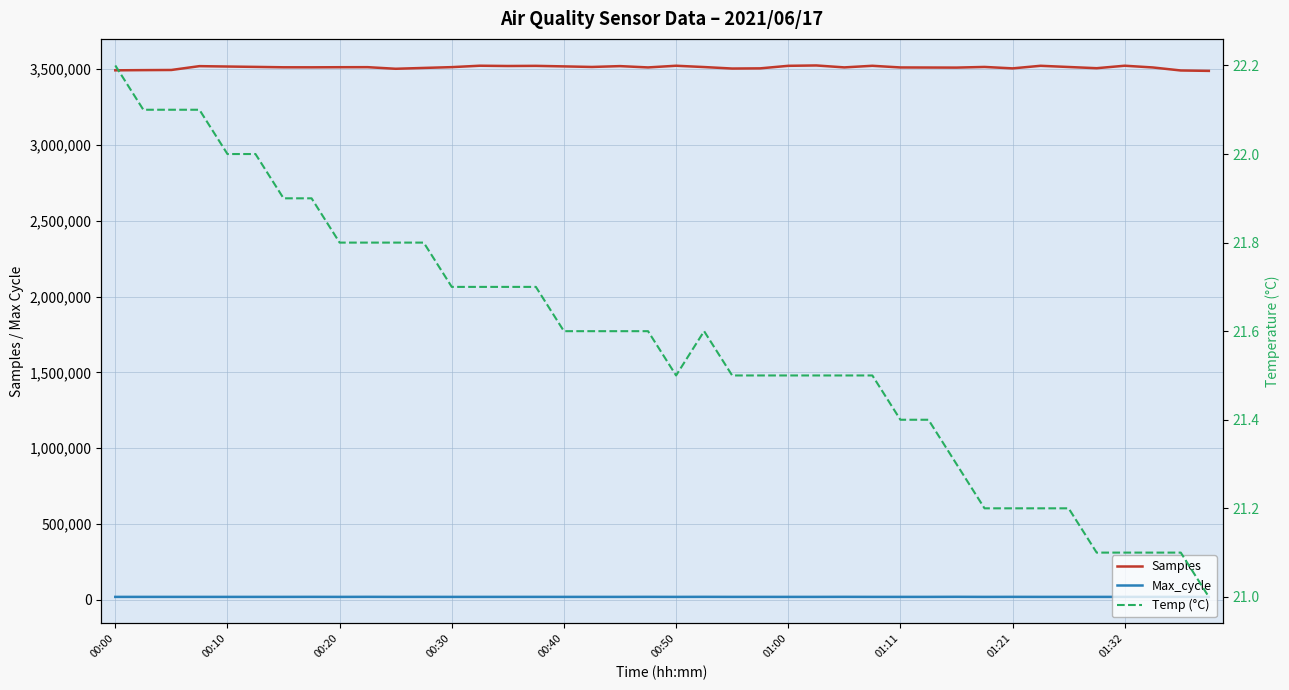

True or false: Max_cycle has more than 1 points higher than both neighbors.

True